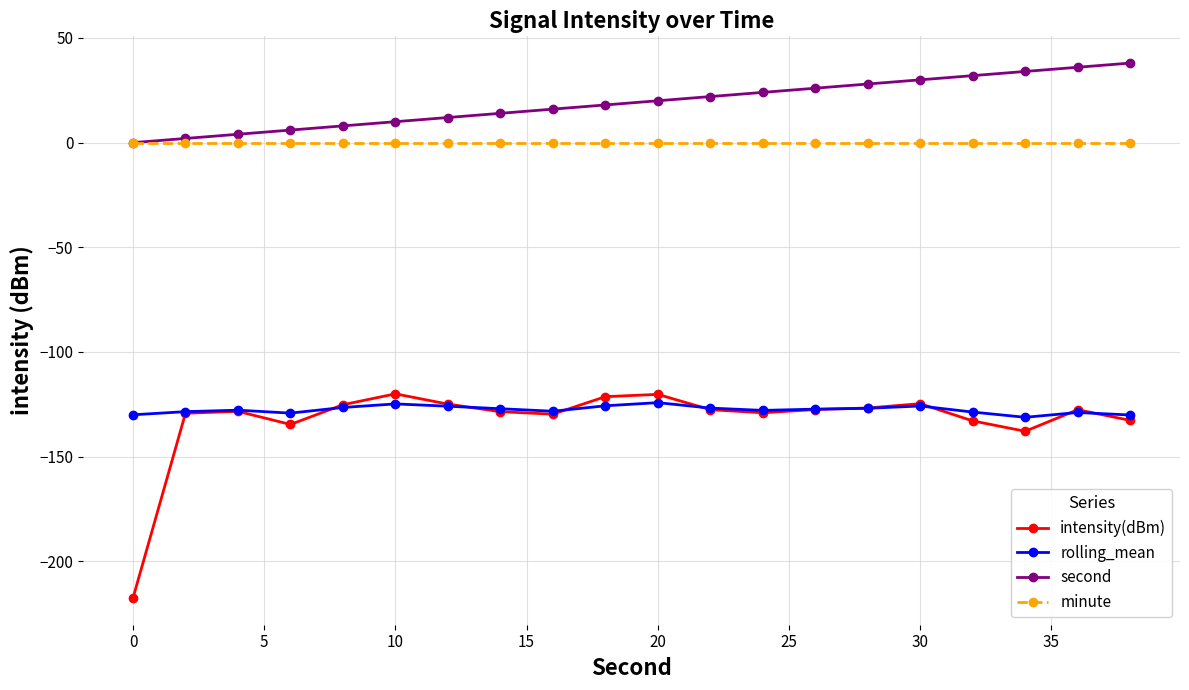

Which series has the largest total across all categories?

second